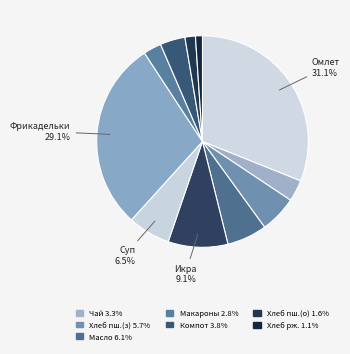

Rank the categories by value from highest to lowest.

Омлет натуральный, Фрикадельки из птицы, Икра кабачковая, Суп картофельный, Масло сливочное, Хлеб пшеничный (завтрак), Компот из сухофруктов, Чай с лимоном, Макаронные изделия, Хлеб пшеничный (обед), Хлеб ржаной